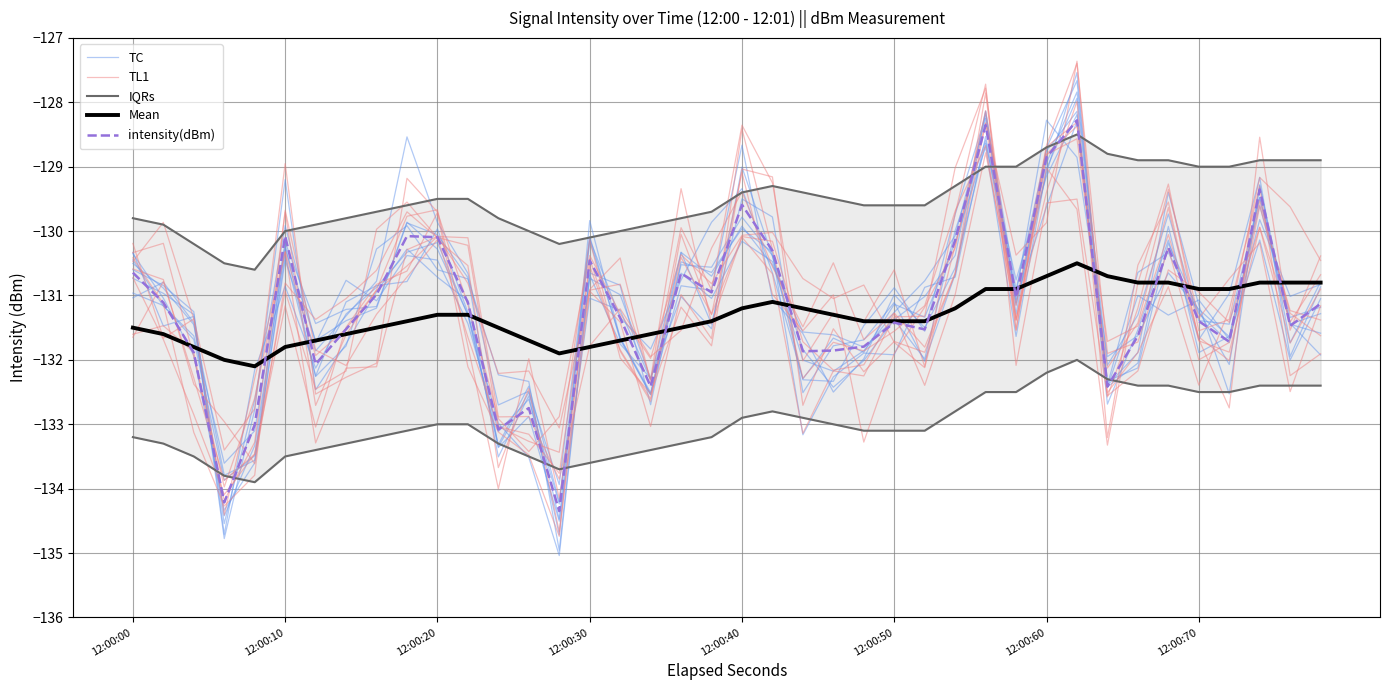

How many data points in IQRs are less than -129?

28